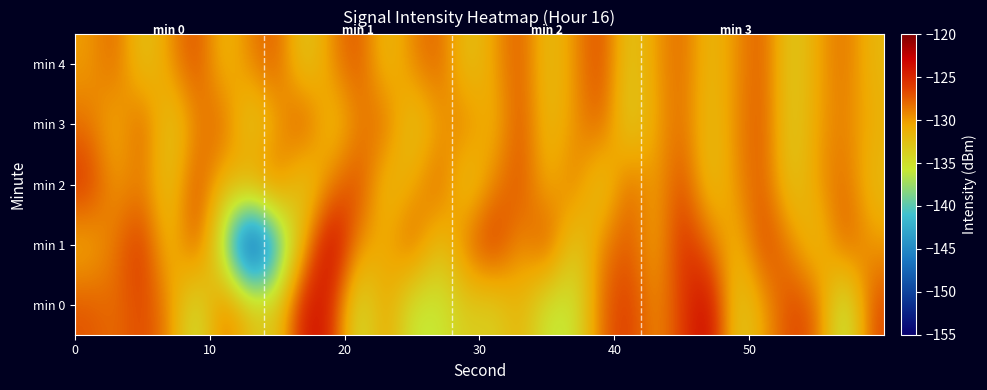

How many data points does each series have?

30